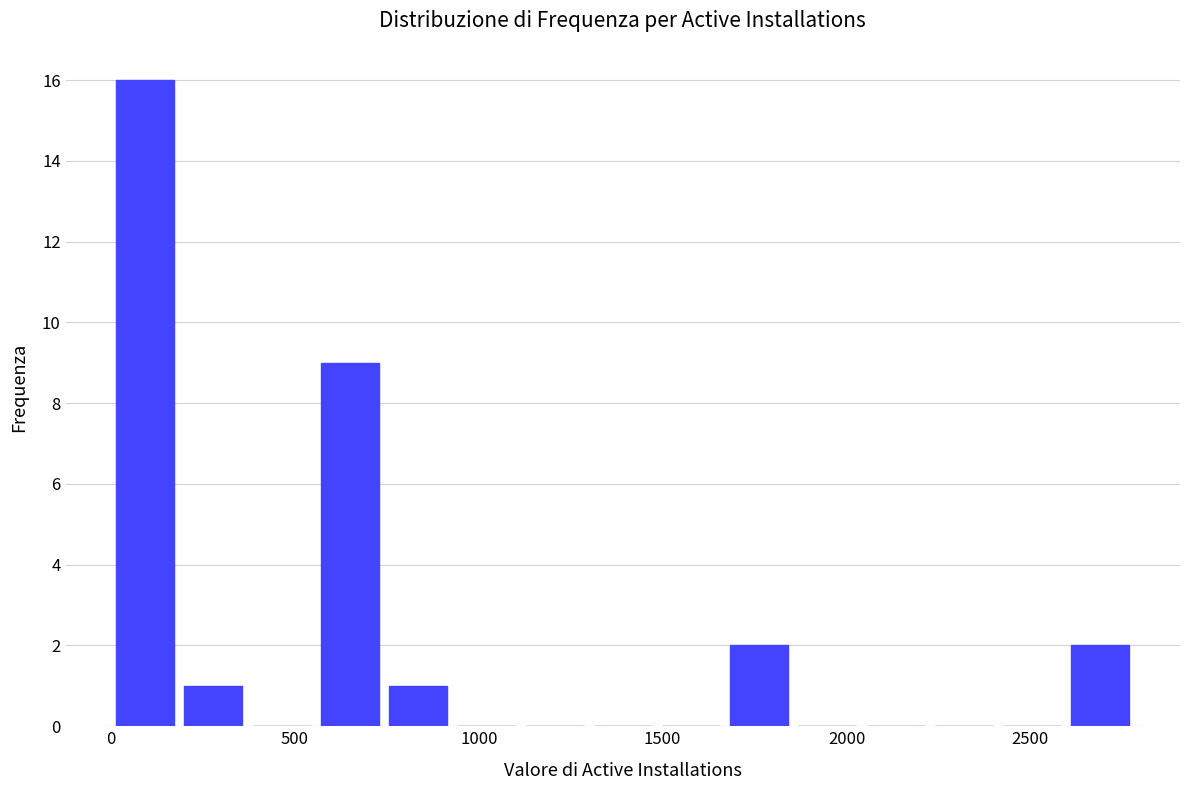

Around what value on the x-axis is the tallest bar? Give the approximate position of its centre, as read against the axis.

100